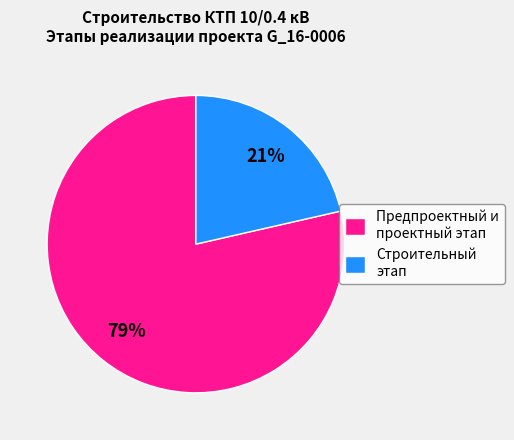

Which slice is the smallest?

Строительный этап